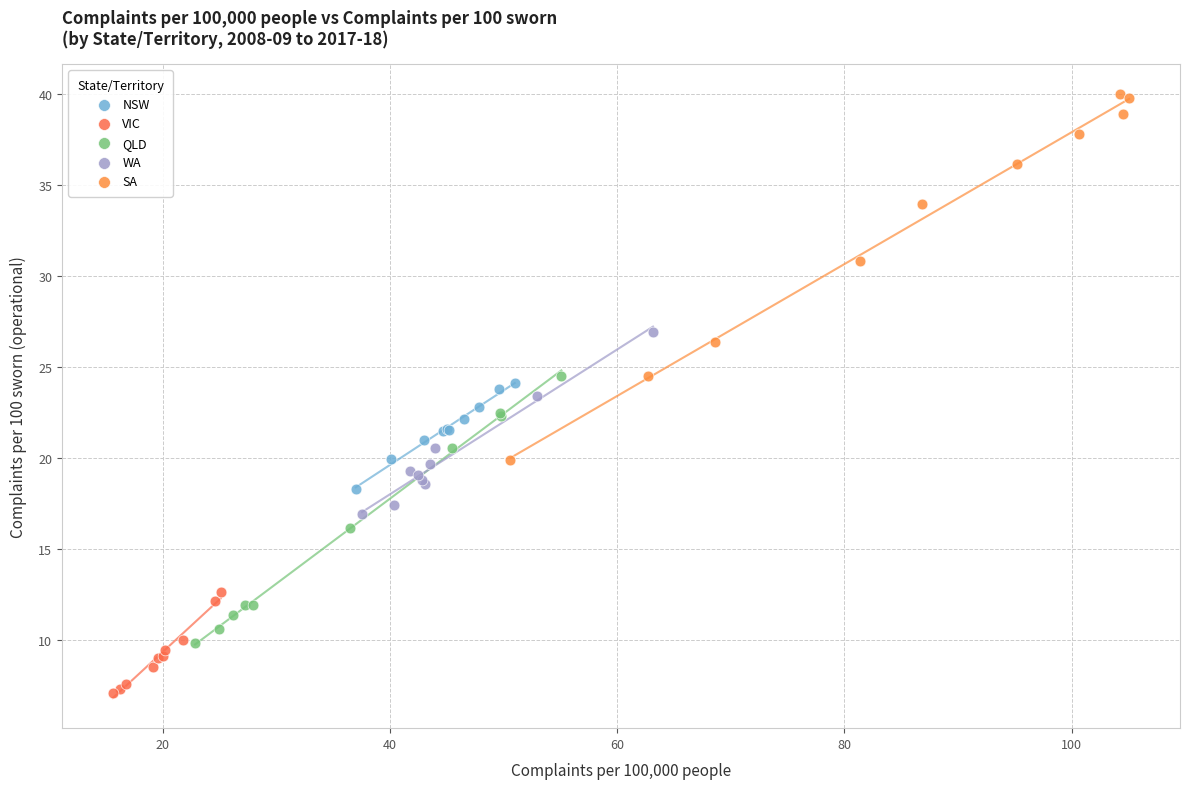

What are all the series names shown in the legend?

NSW, VIC, QLD, WA, SA